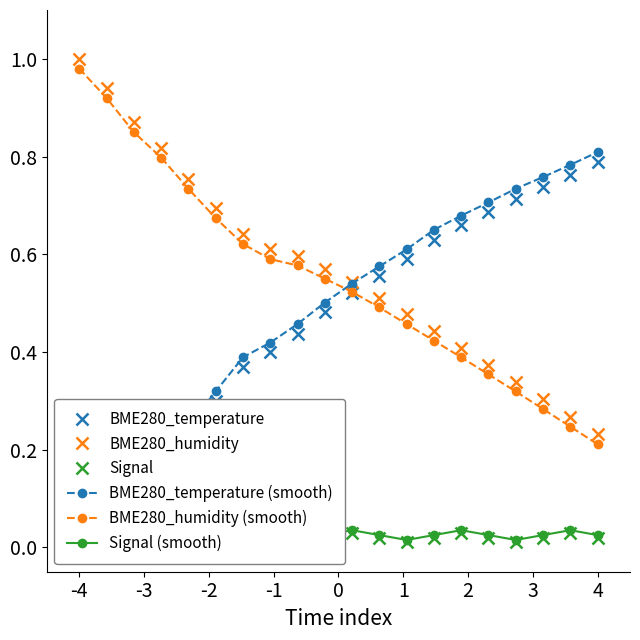

List the series in order of their peak value, highest first.

BME280_humidity, BME280_humidity (smooth), BME280_temperature (smooth), BME280_temperature, Signal (smooth), Signal